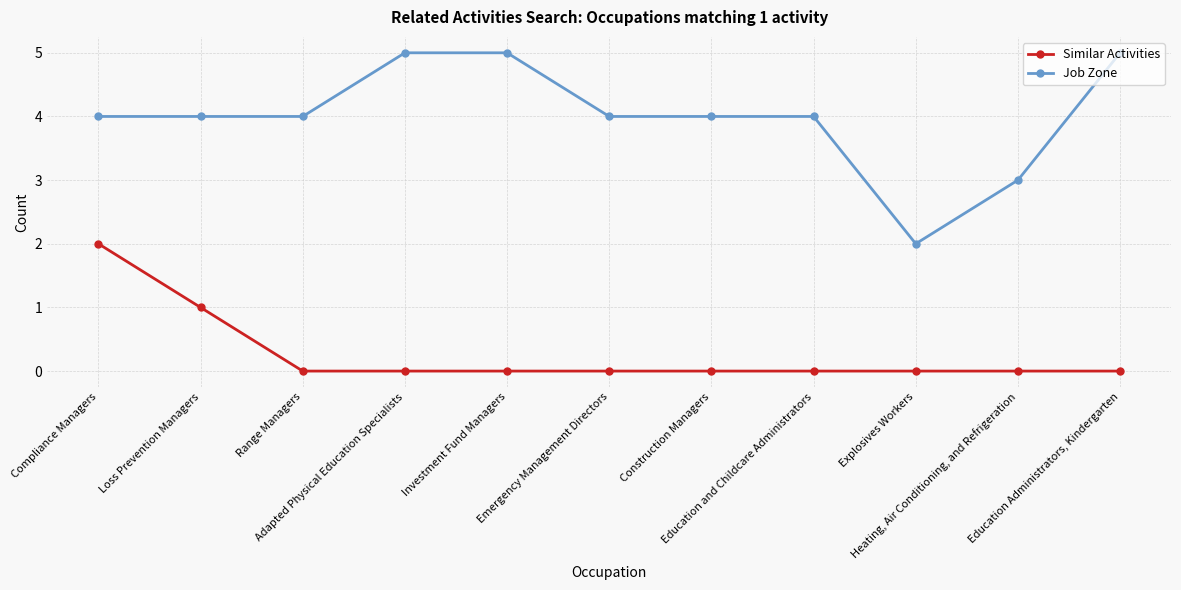

Which series has the widest spread of values?

Job Zone